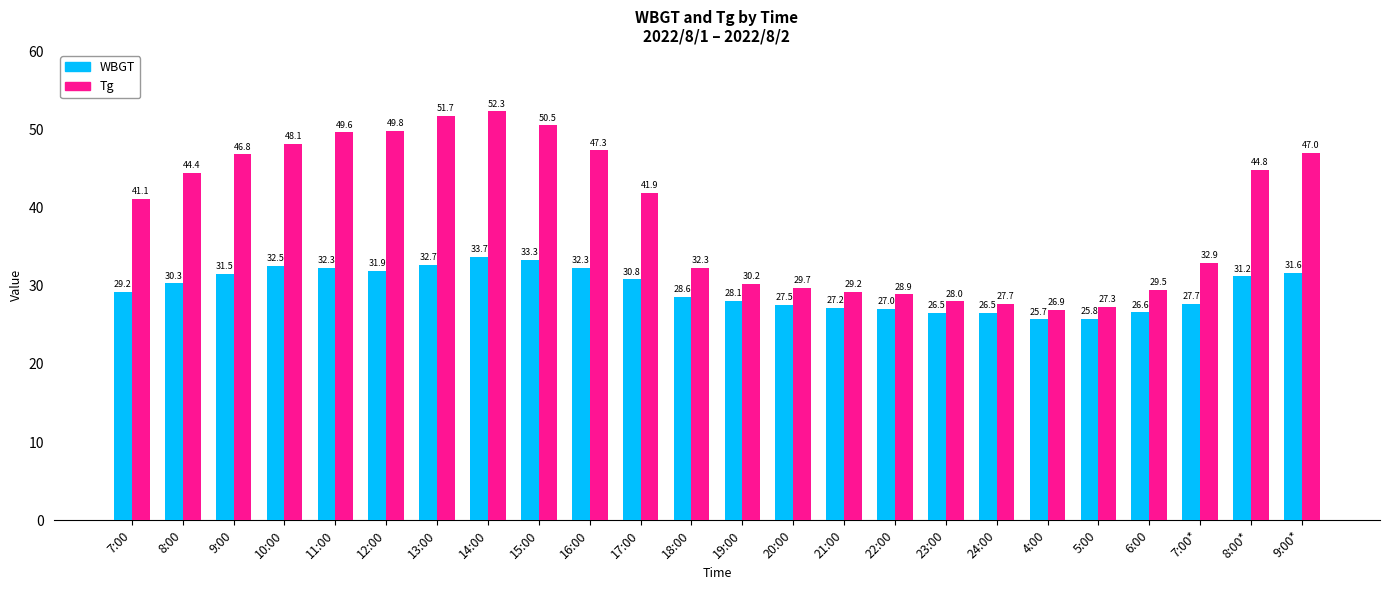

Where is WBGT nearest to the value 29?

7:00